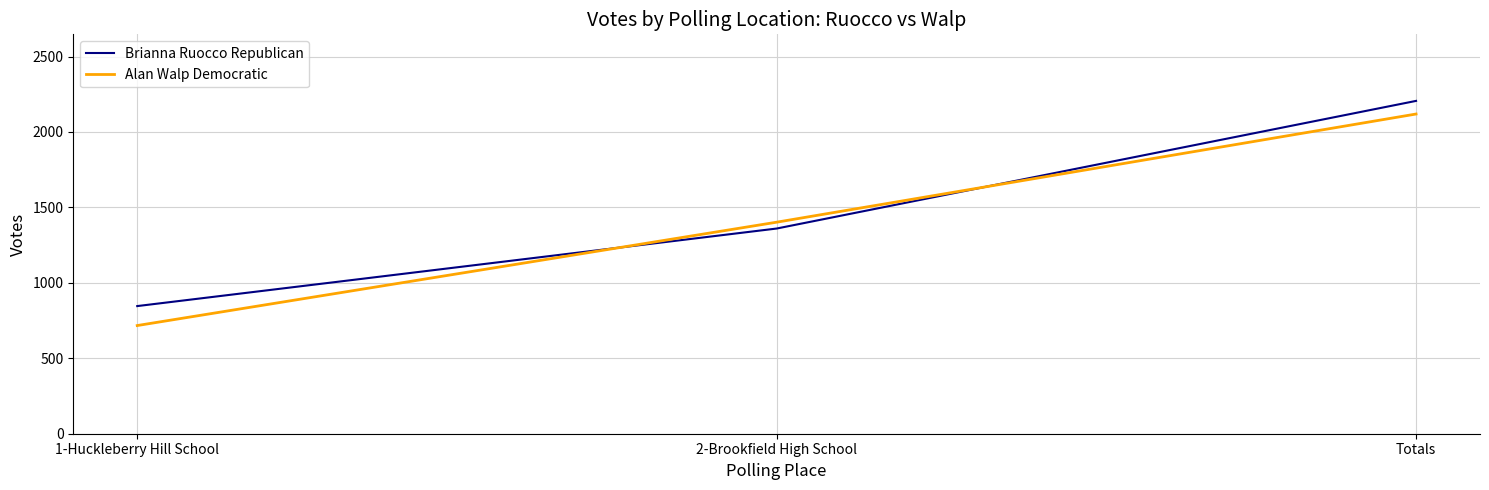

At which category is the sum across all series the highest?

Totals